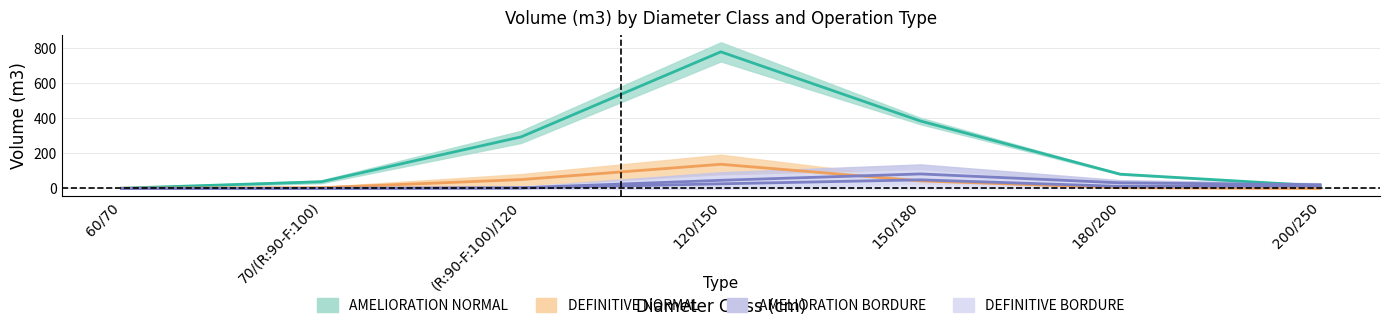

What is the sum of all AMELIORATION NORMAL values?

1591.0